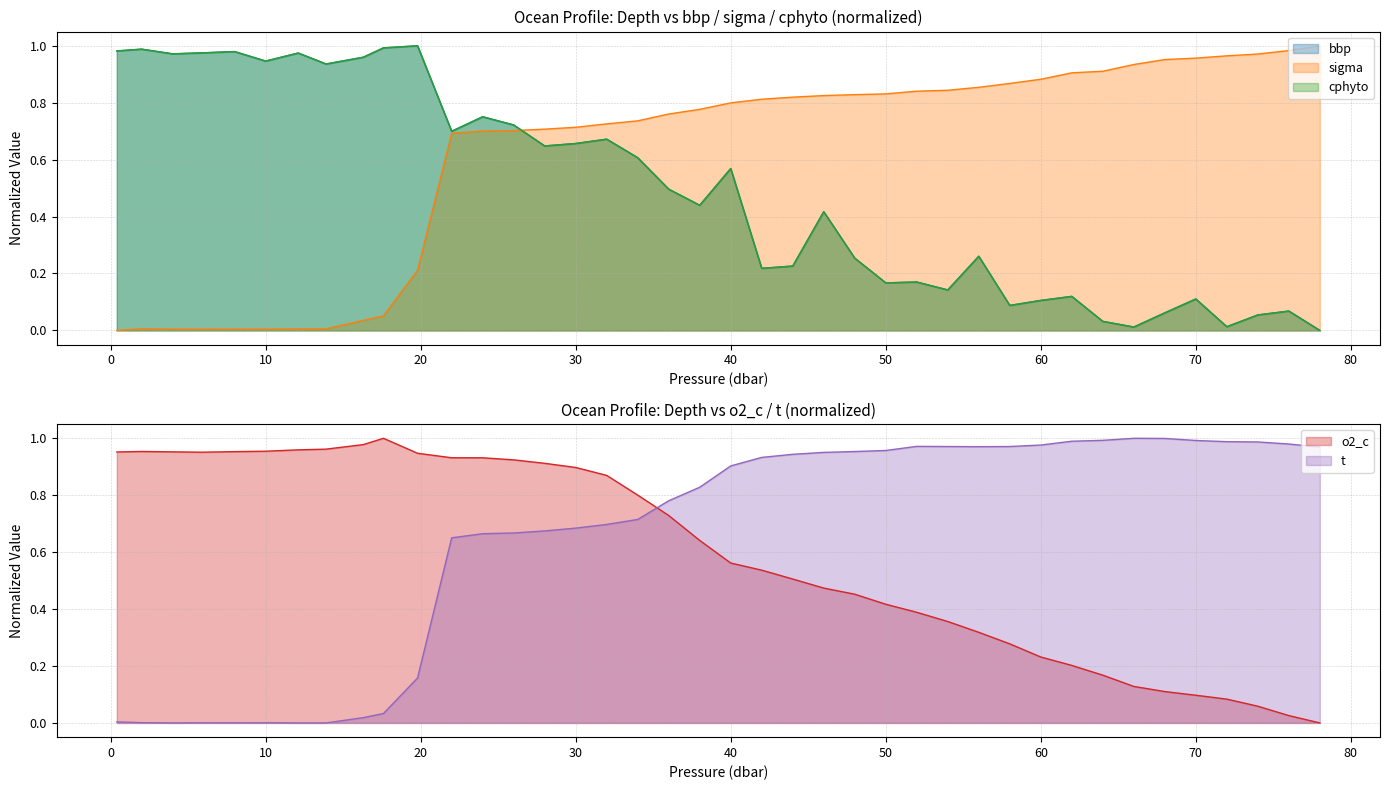

True or false: o2_c has a value of 0.6 at 50.

False